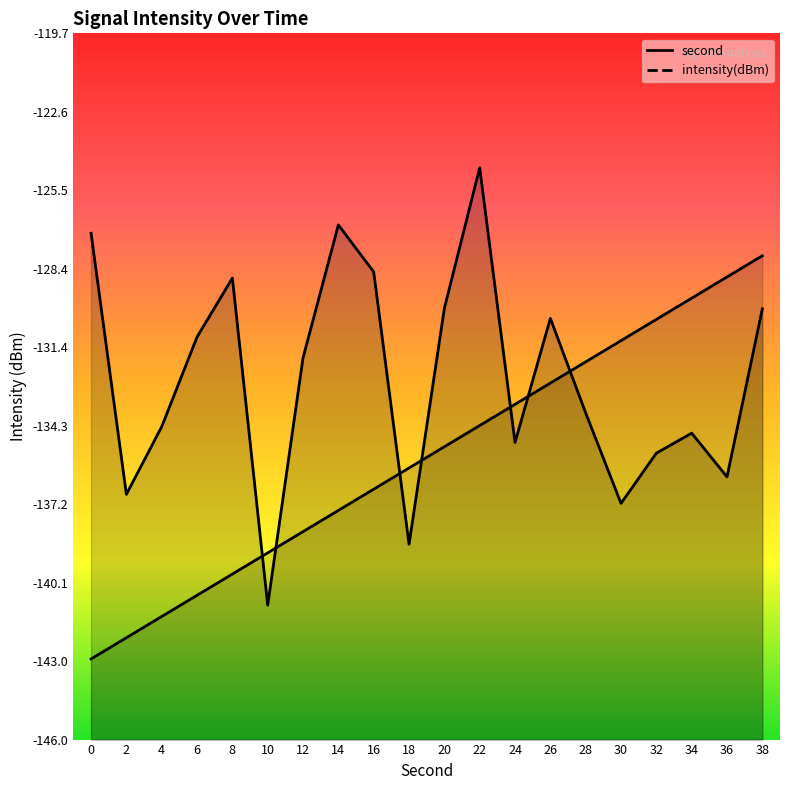

Is it true that intensity(dBm)_line equals -136.2 at 36?

True